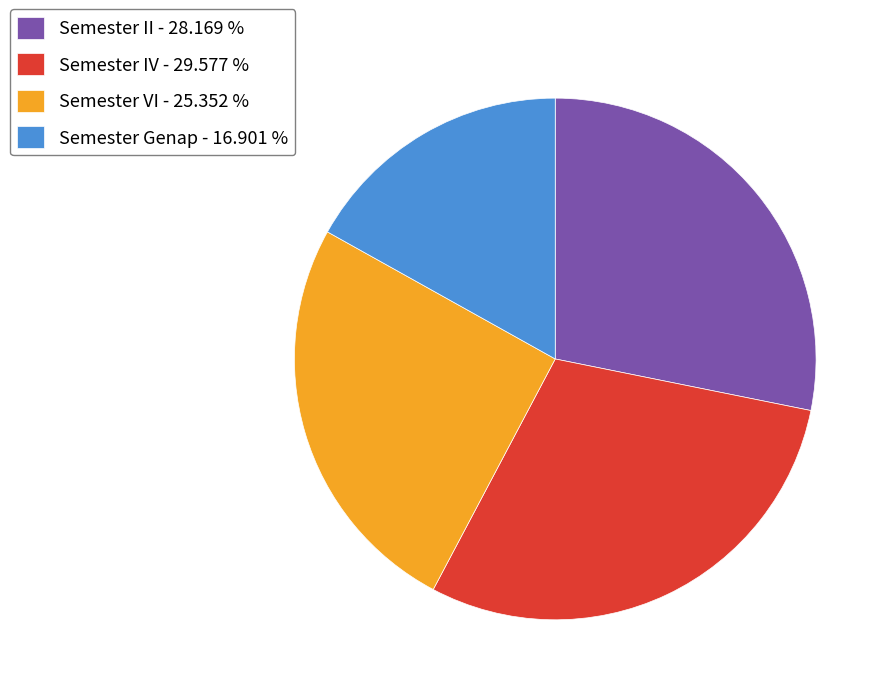

Is it true that Semester Genap is 24% of the pie?

False